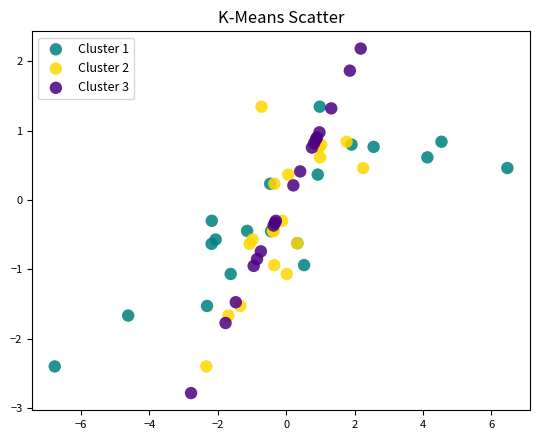

Which series contains the highest Y value?

Cluster 3